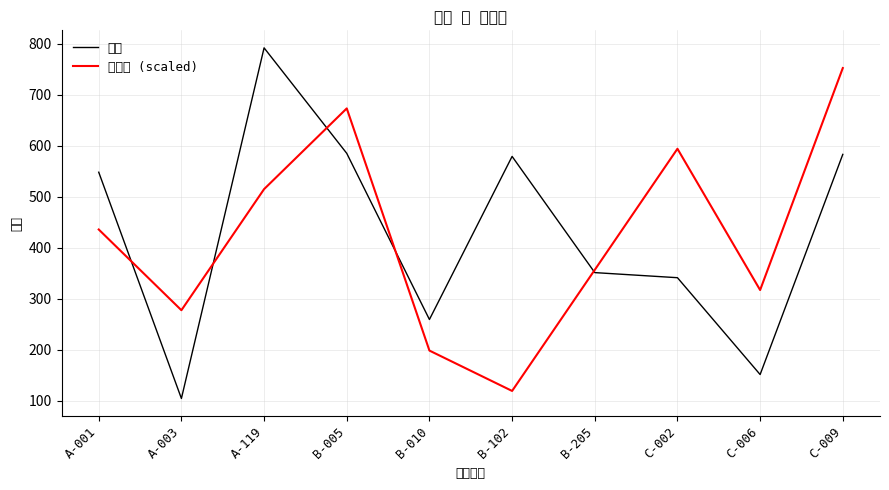

What are all the series names shown in the legend?

単価, 値引率 (scaled)